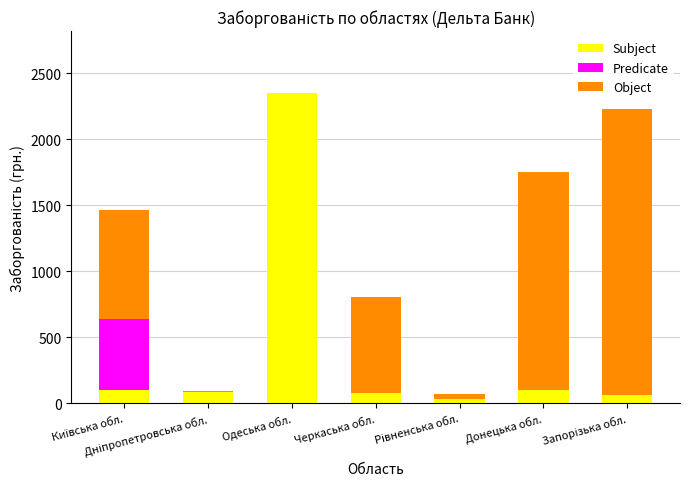

What are all the series names shown in the legend?

Subject, Predicate, Object